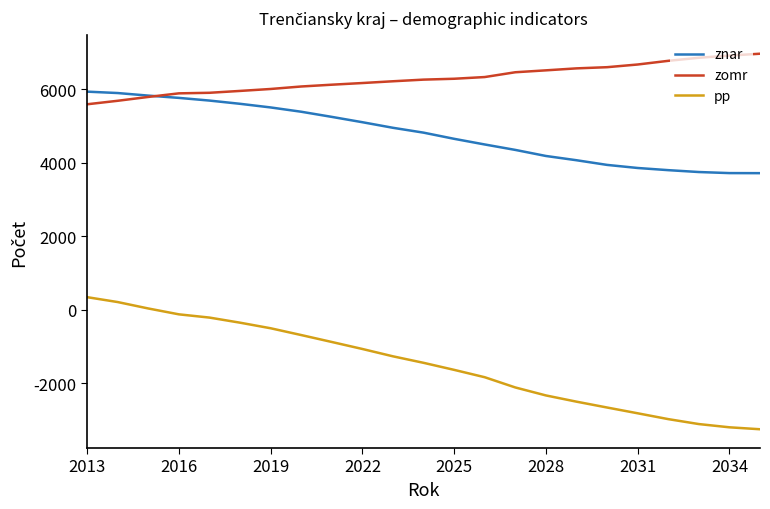

What is the lowest value of the pp series?

-3251.3